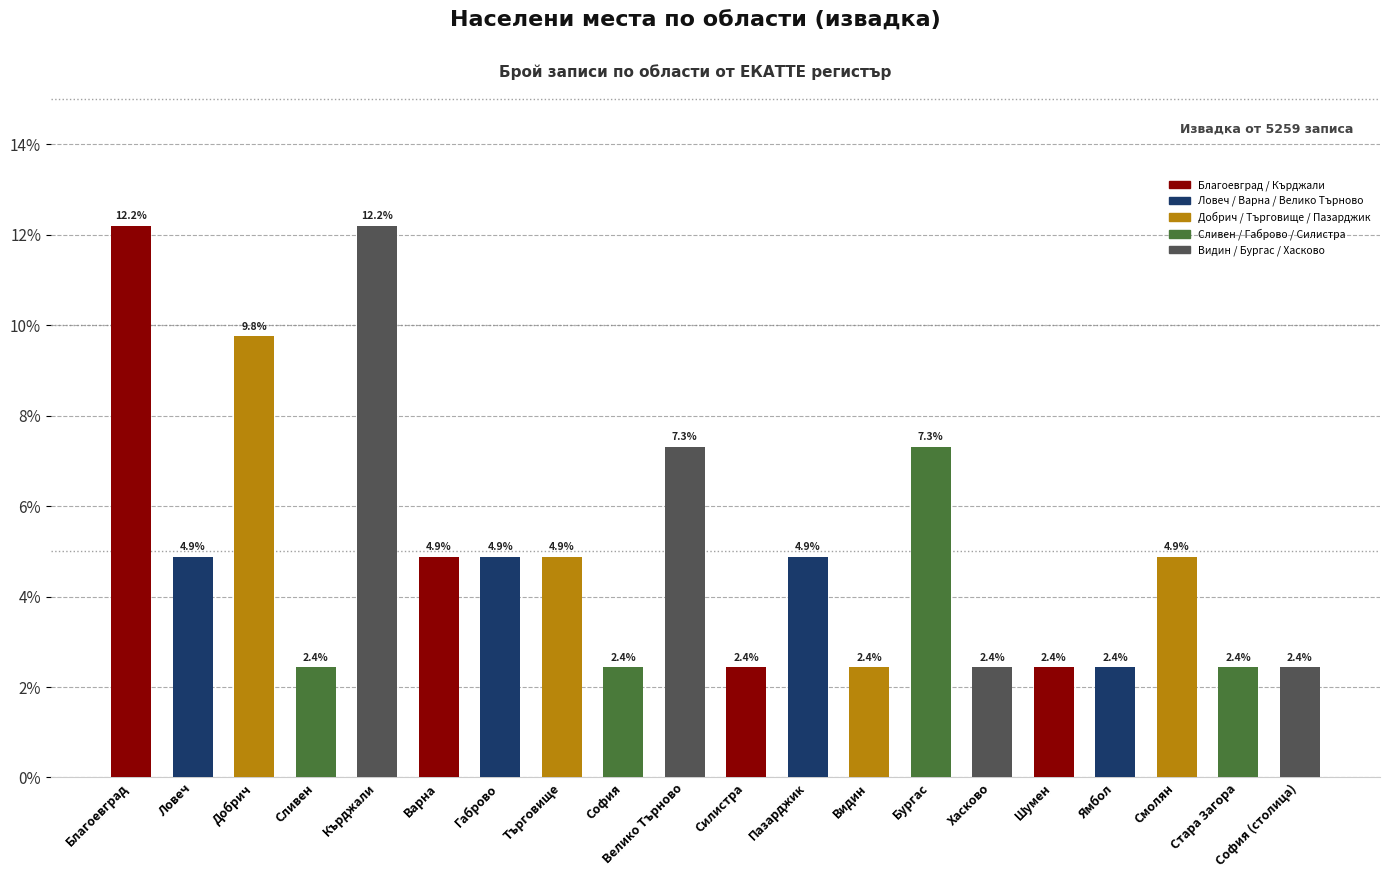

What is the average value?

5.0